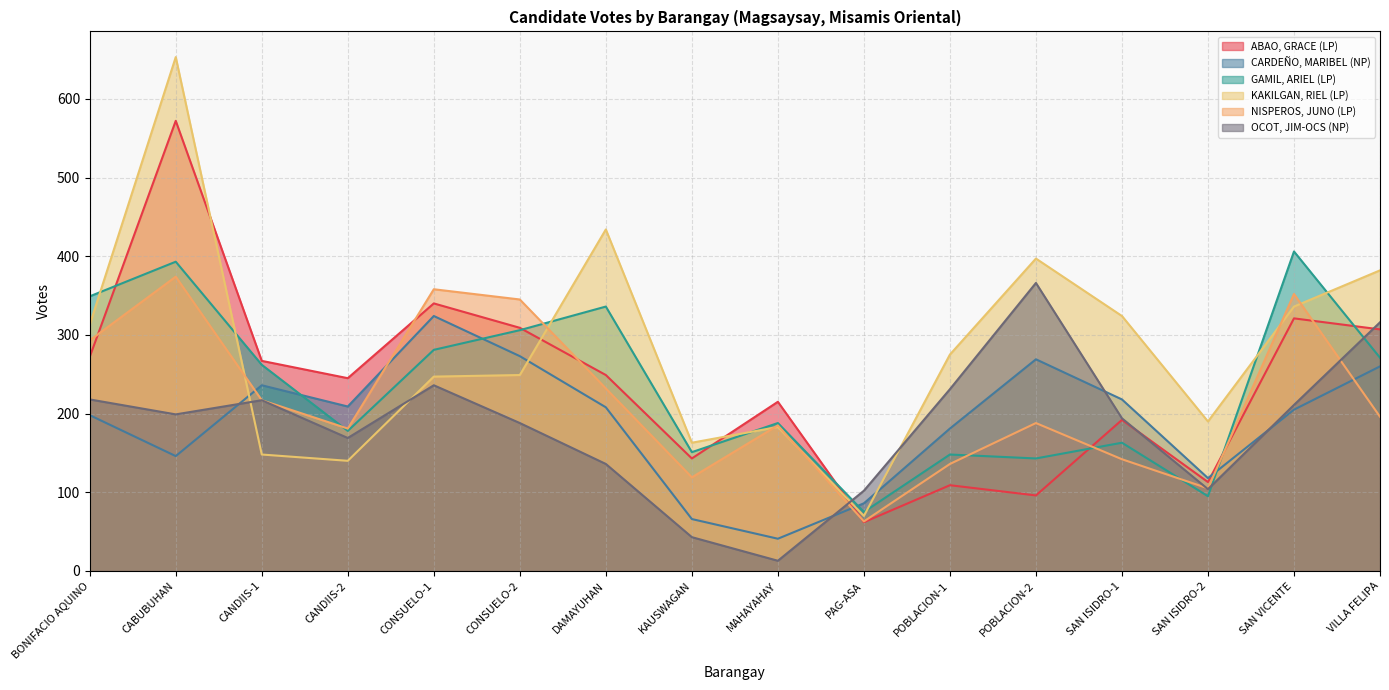

At which label does OCOT, JIM-OCS (NP) first exceed 199?

BONIFACIO AQUINO